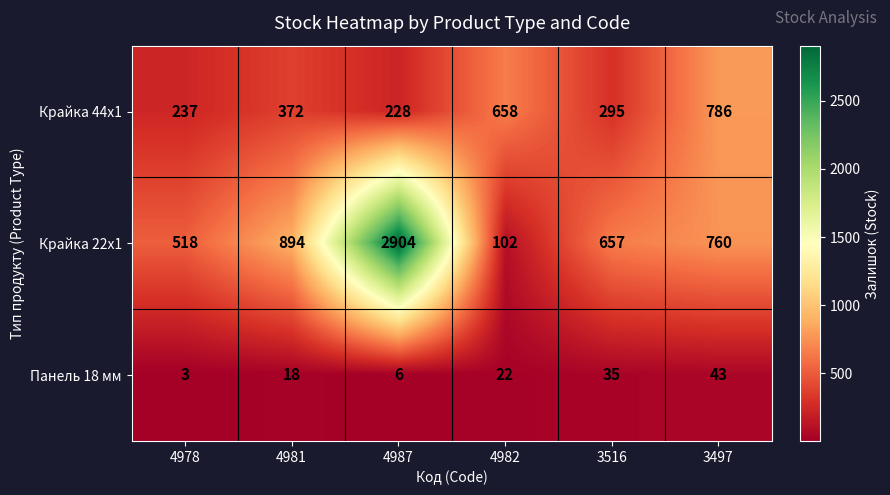

Reading left to right, what are all the values shown in this chart?

Крайка 44x1: 4978=237	4981=372	4987=228	4982=658	3516=295	3497=786
Крайка 22x1: 4978=518	4981=894	4987=2904	4982=102	3516=657	3497=760
Панель 18 мм: 4978=3	4981=18	4987=6	4982=22	3516=35	3497=43